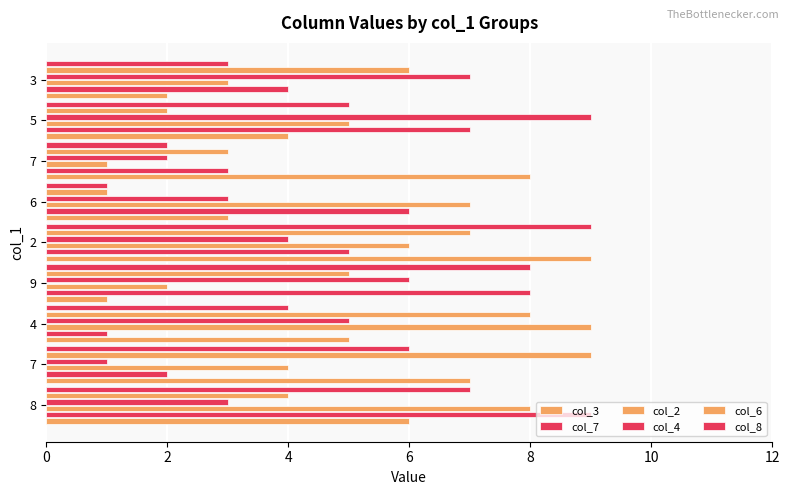

Count the number of data series in this chart.

6